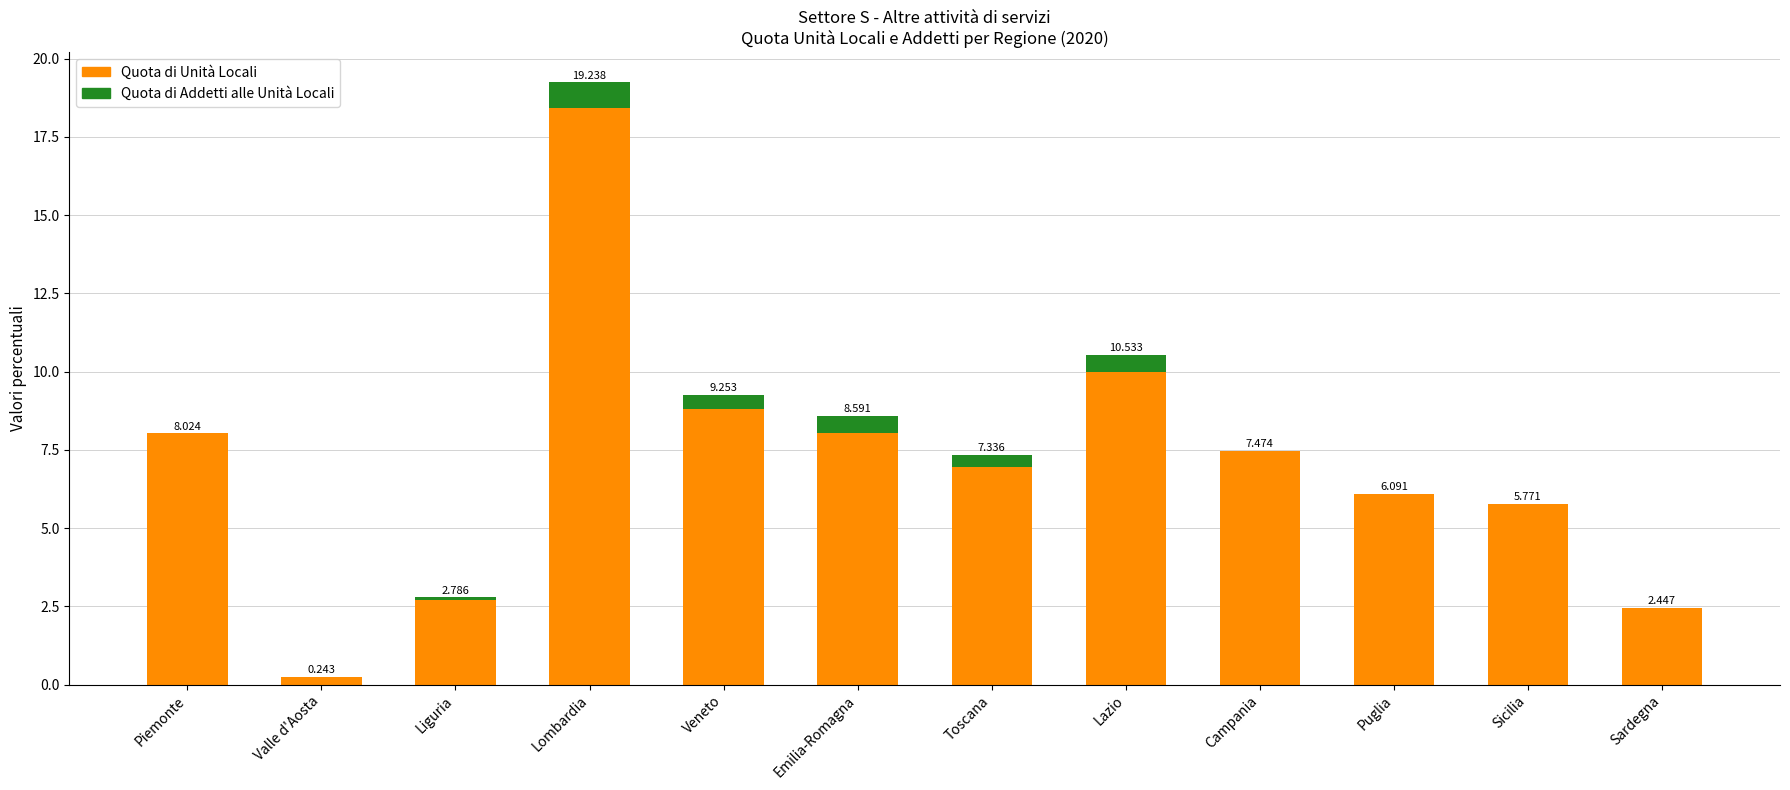

At which category is the sum across all series the highest?

Lombardia